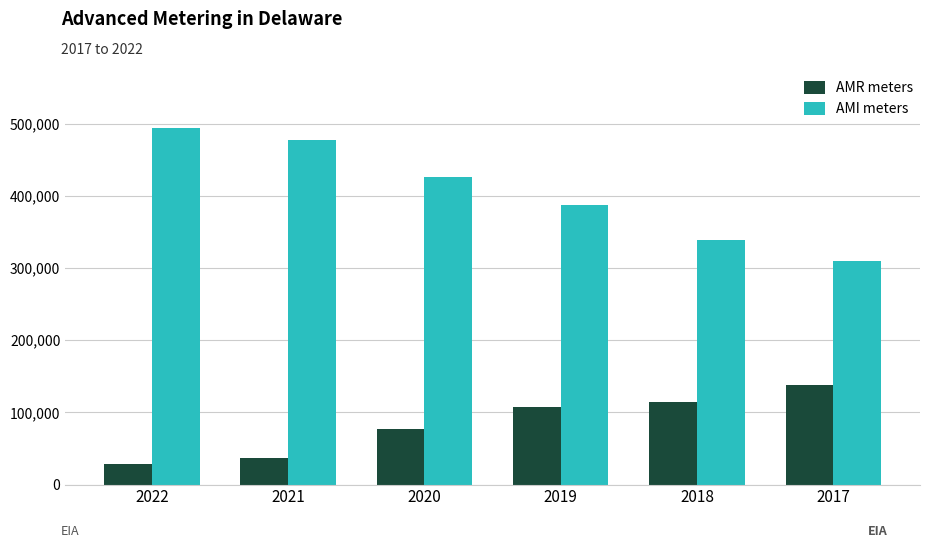

Is it true that AMR meters equals 77676 at 2018?

False